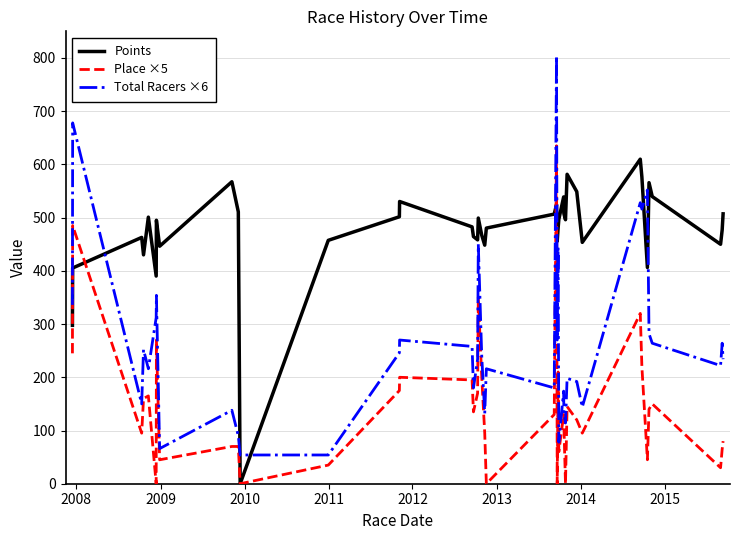

List the series in order of their overall mean, highest first.

Points, Total Racers ×6, Place ×5